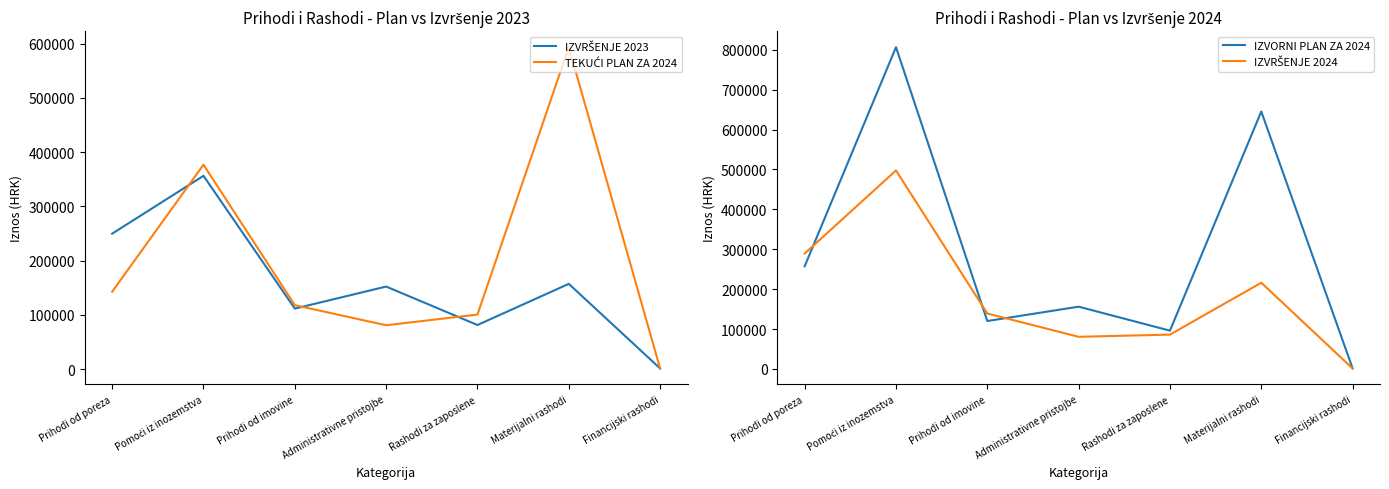

What is the value of the IZVRŠENJE 2023 point at the 6th from the left?

157415.0